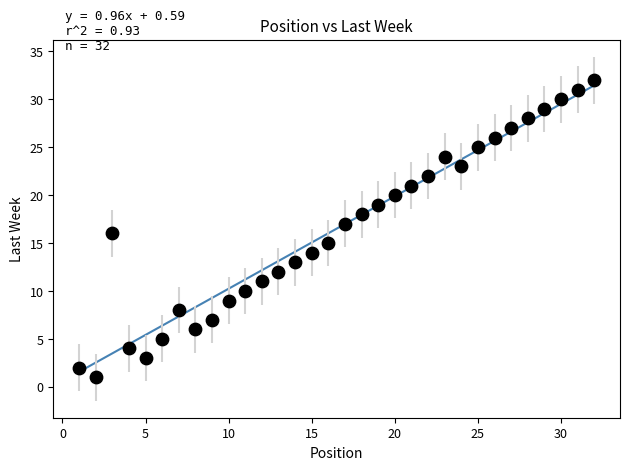

What is the range of Y values (max minus min)?

31